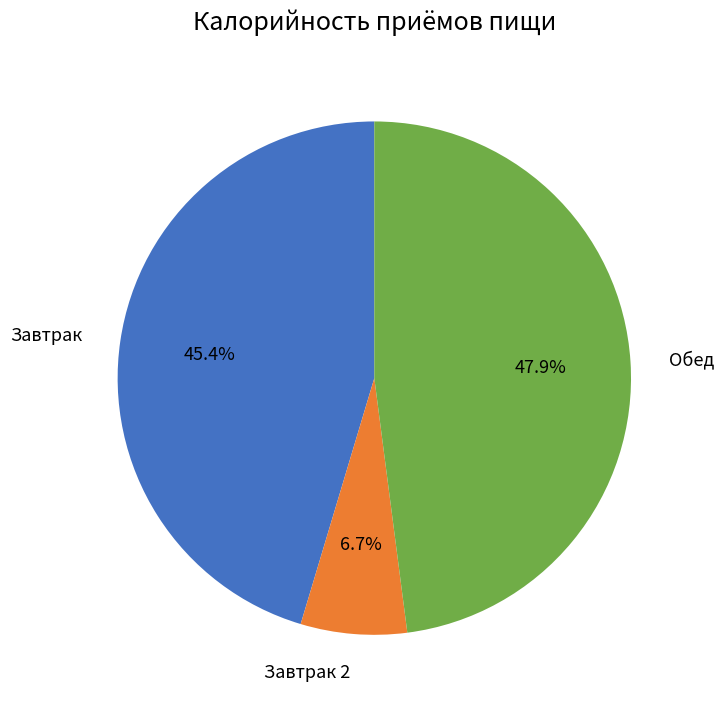

What percentage is the Обед slice, to the nearest percent?

48%